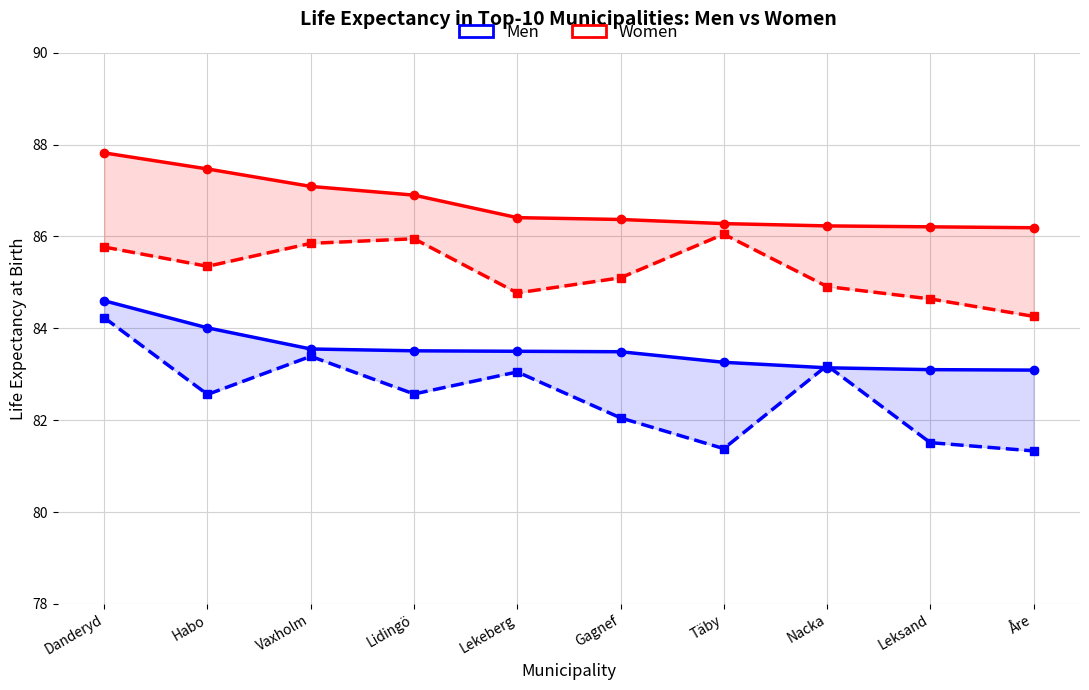

At which label does Men 2014-2018 reach its minimum?

Åre